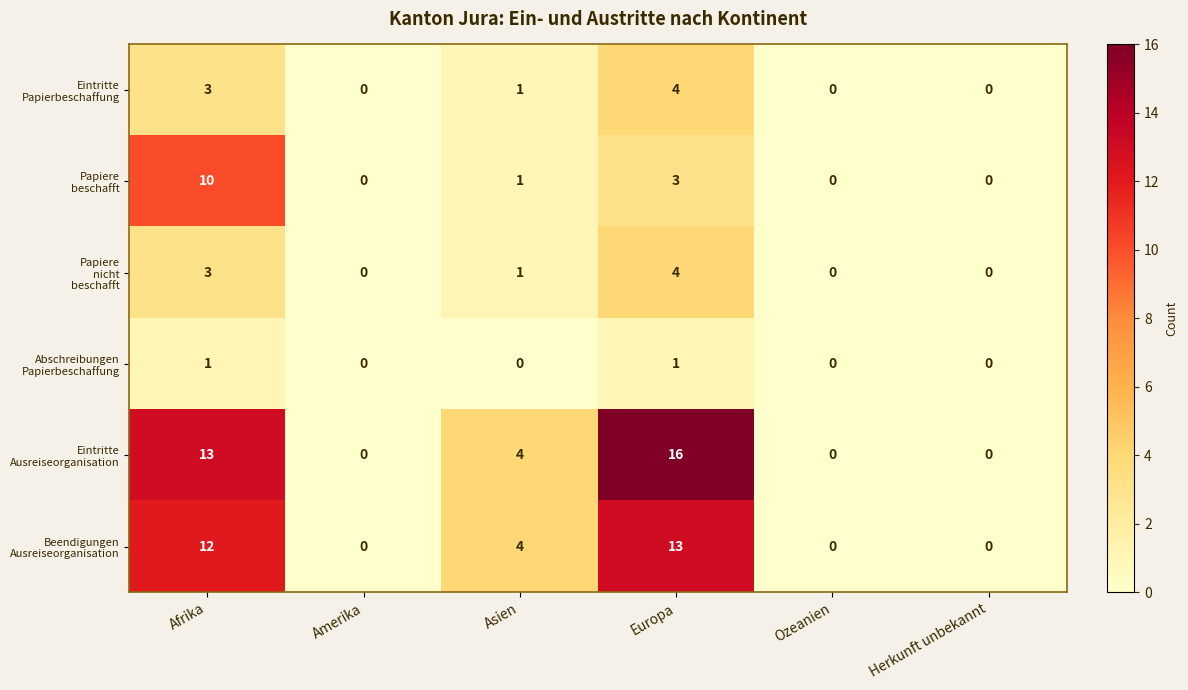

What is the maximum value shown in the chart?

16